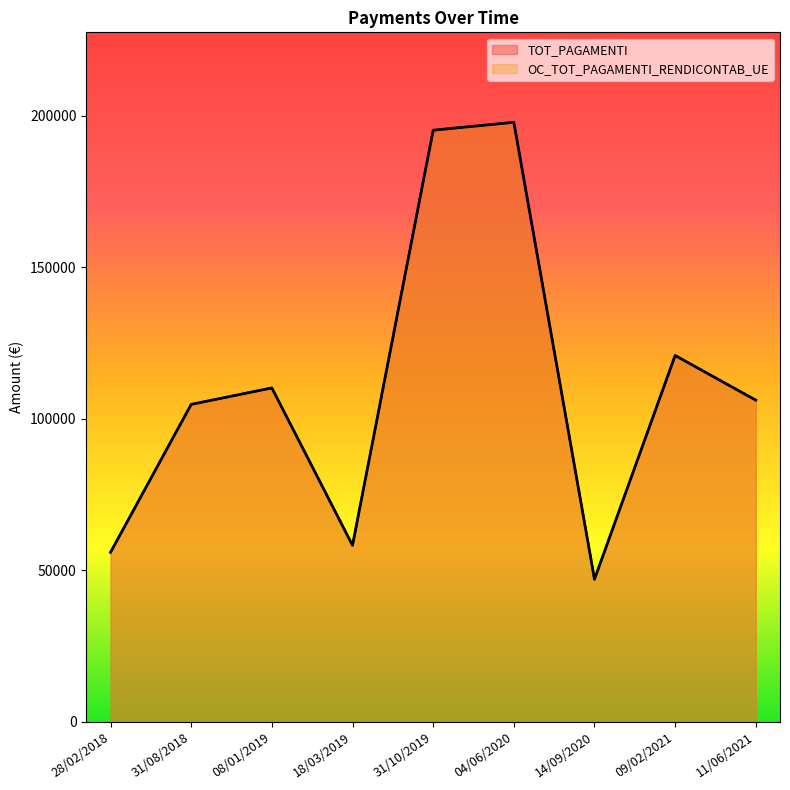

Where is the first local maximum for OC_TOT_PAGAMENTI_RENDICONTAB_UE?

08/01/2019